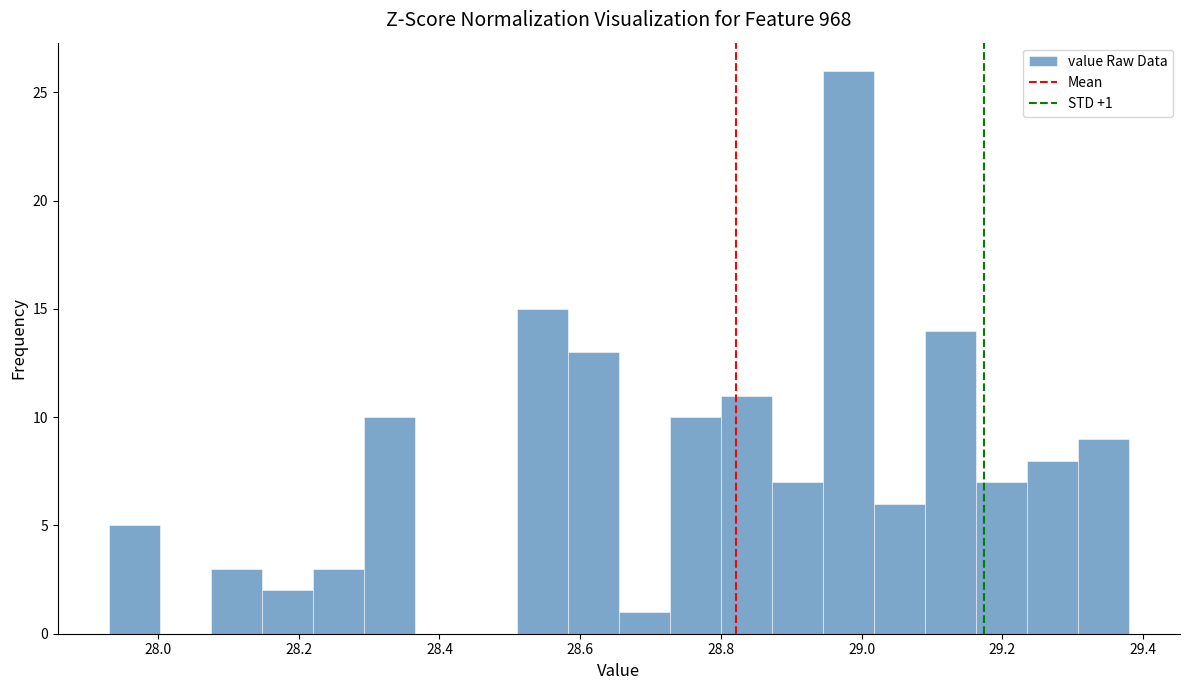

Around what value on the x-axis is the tallest bar? Give the approximate position of its centre, as read against the axis.

28.98